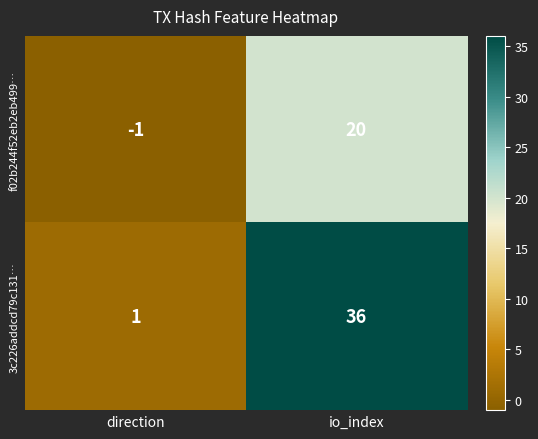

What is the difference between the f02b244f52eb2eb499… values at direction and io_index?

21